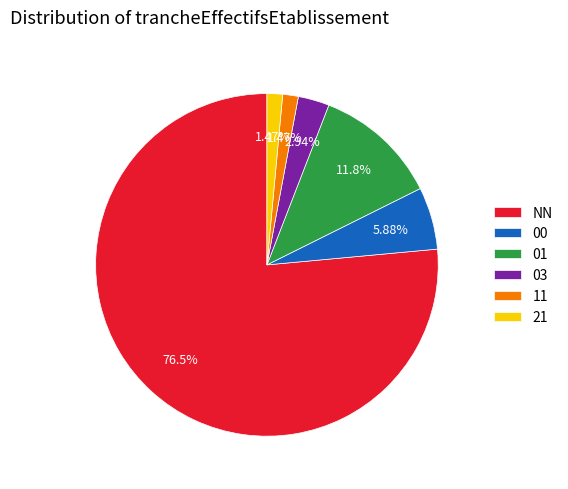

What is the largest slice in the pie chart?

NN